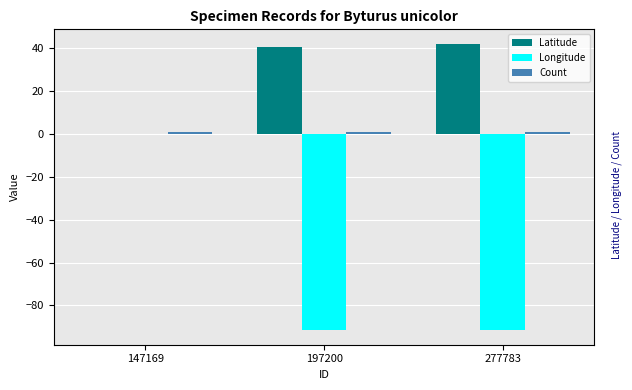

The value of Latitude at 277783 is 55.9. True or false?

False